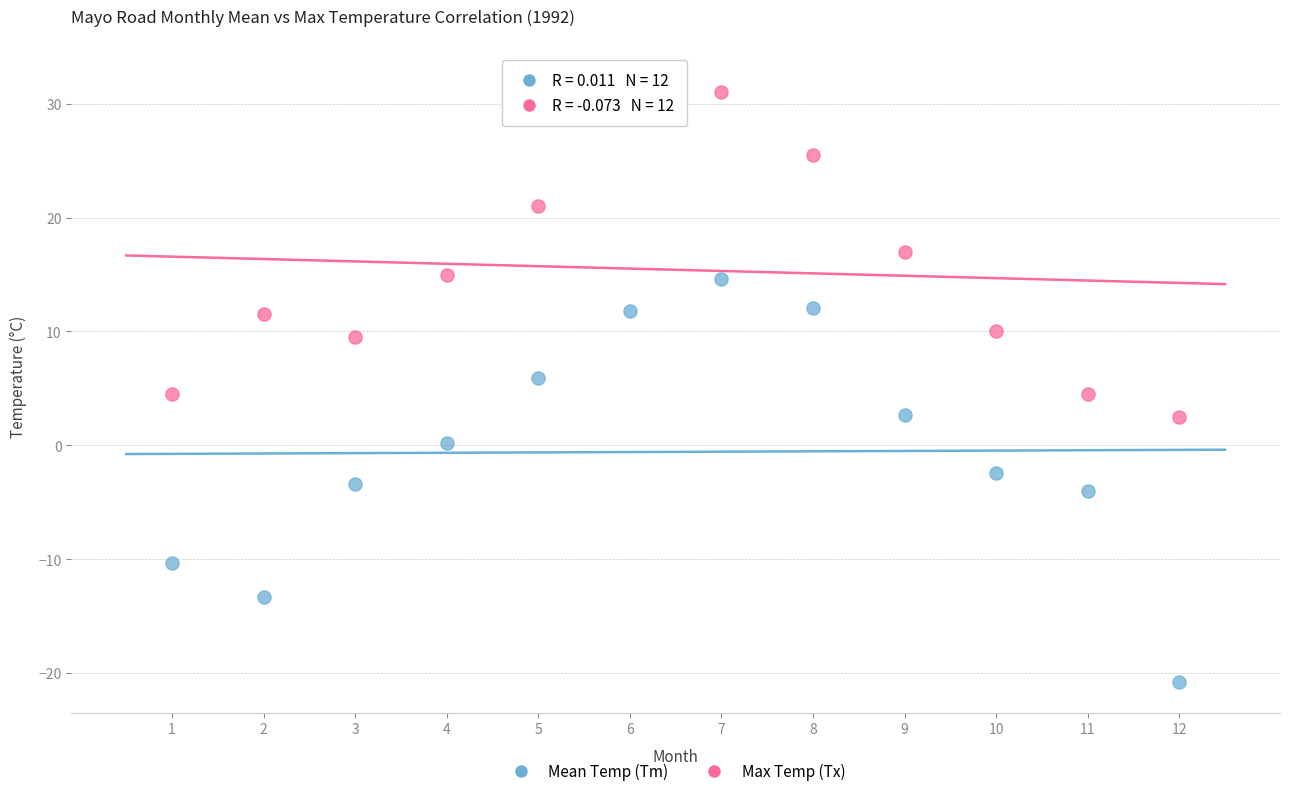

What is the X range (max minus min) for the scatter plot?

11.0